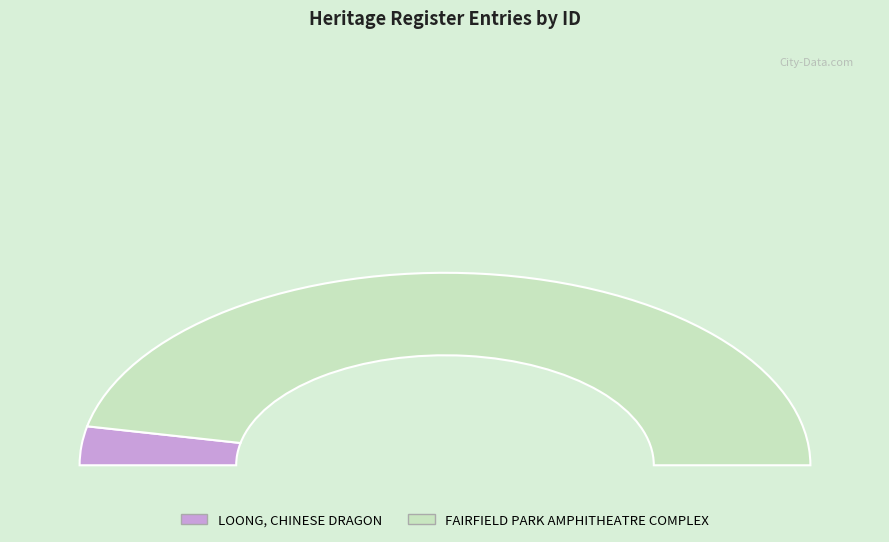

Is there a majority slice in this chart?

Yes